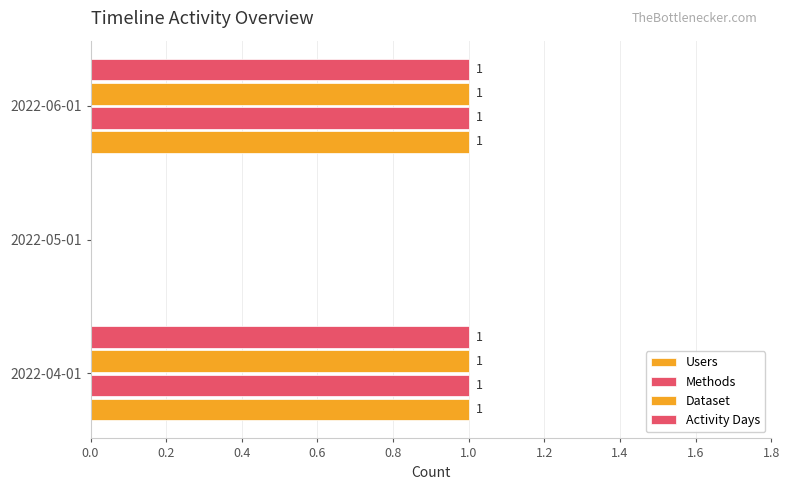

How many values in Methods are above zero?

2